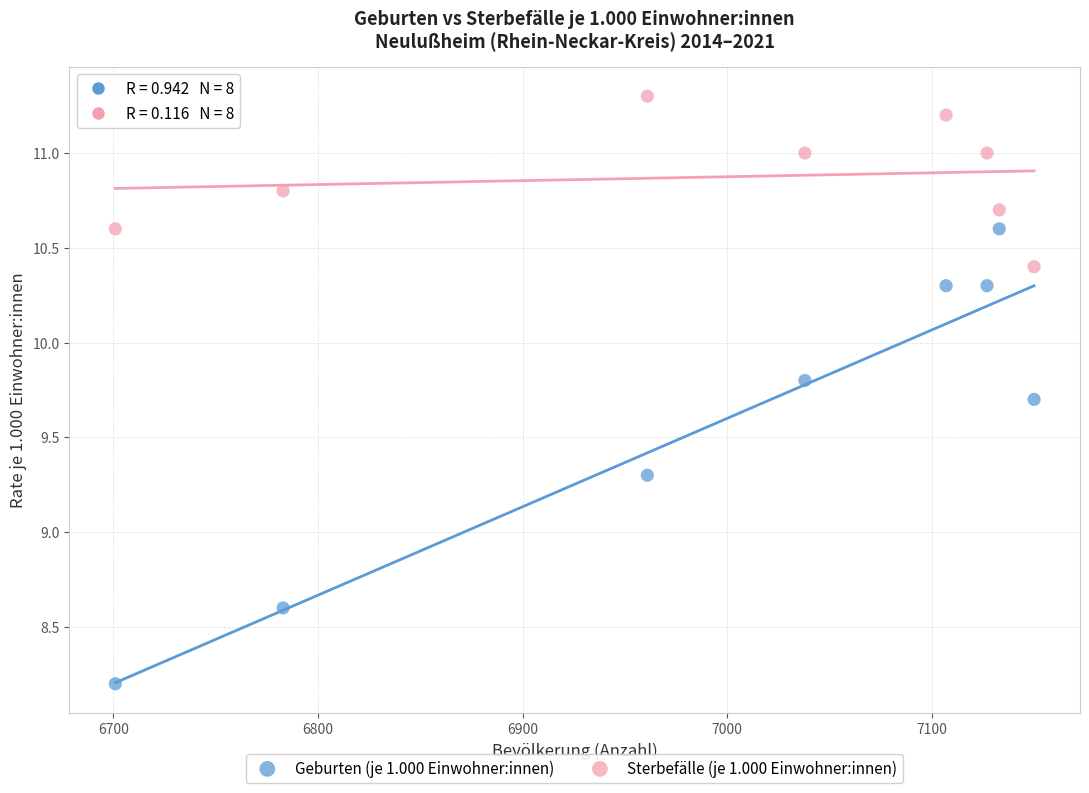

Which series has the widest spread of Y values?

Geburten (je 1.000 Einwohner:innen)